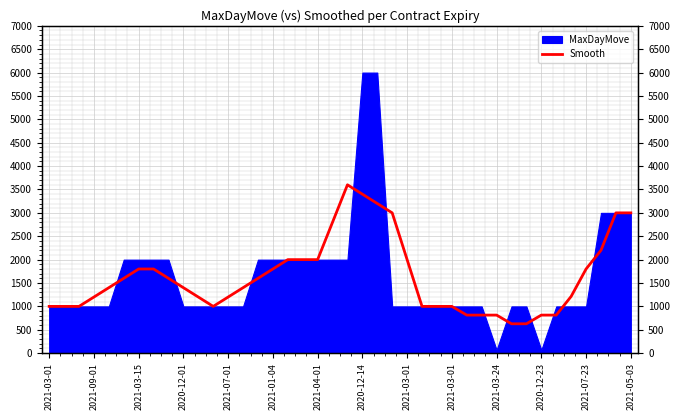

The chart shows a value of 814 at 28. True or false?

True